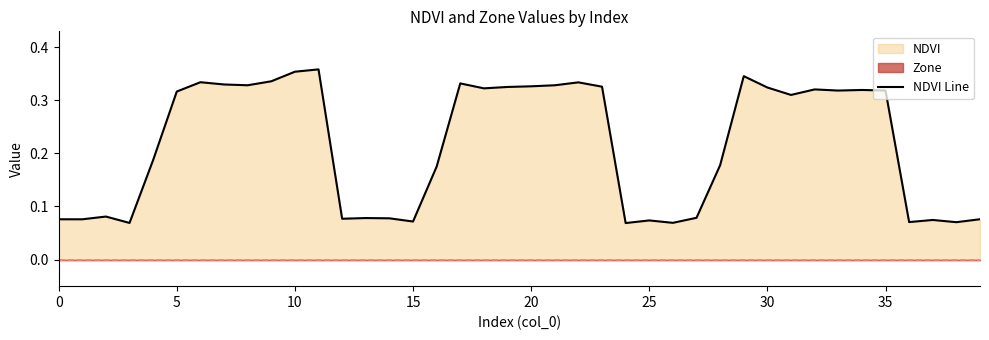

How many categories are shown in the chart?

40